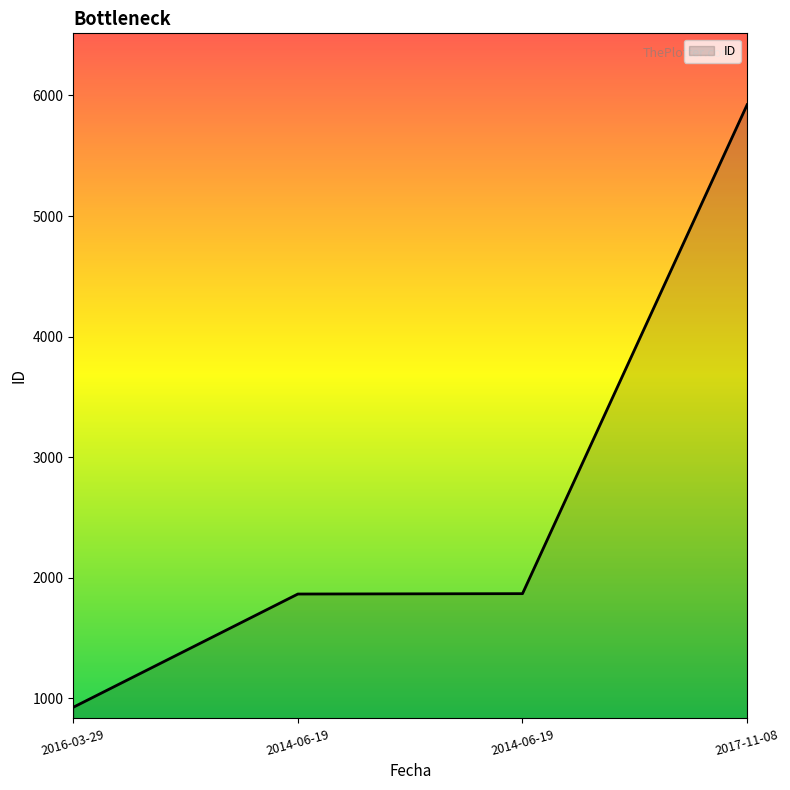

What is the value of the 3rd point from the left?

1866